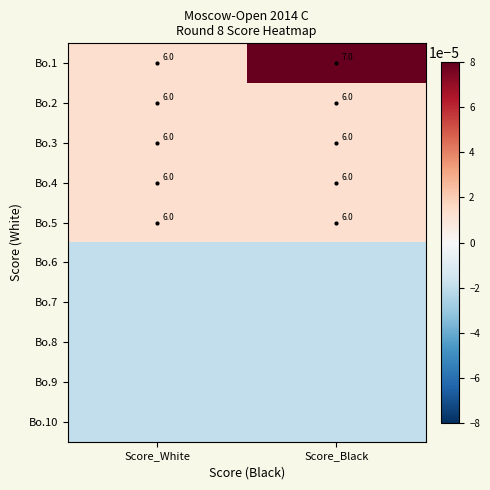

True or false: Bo.3 has a value of 1.4 at Score_White.

False